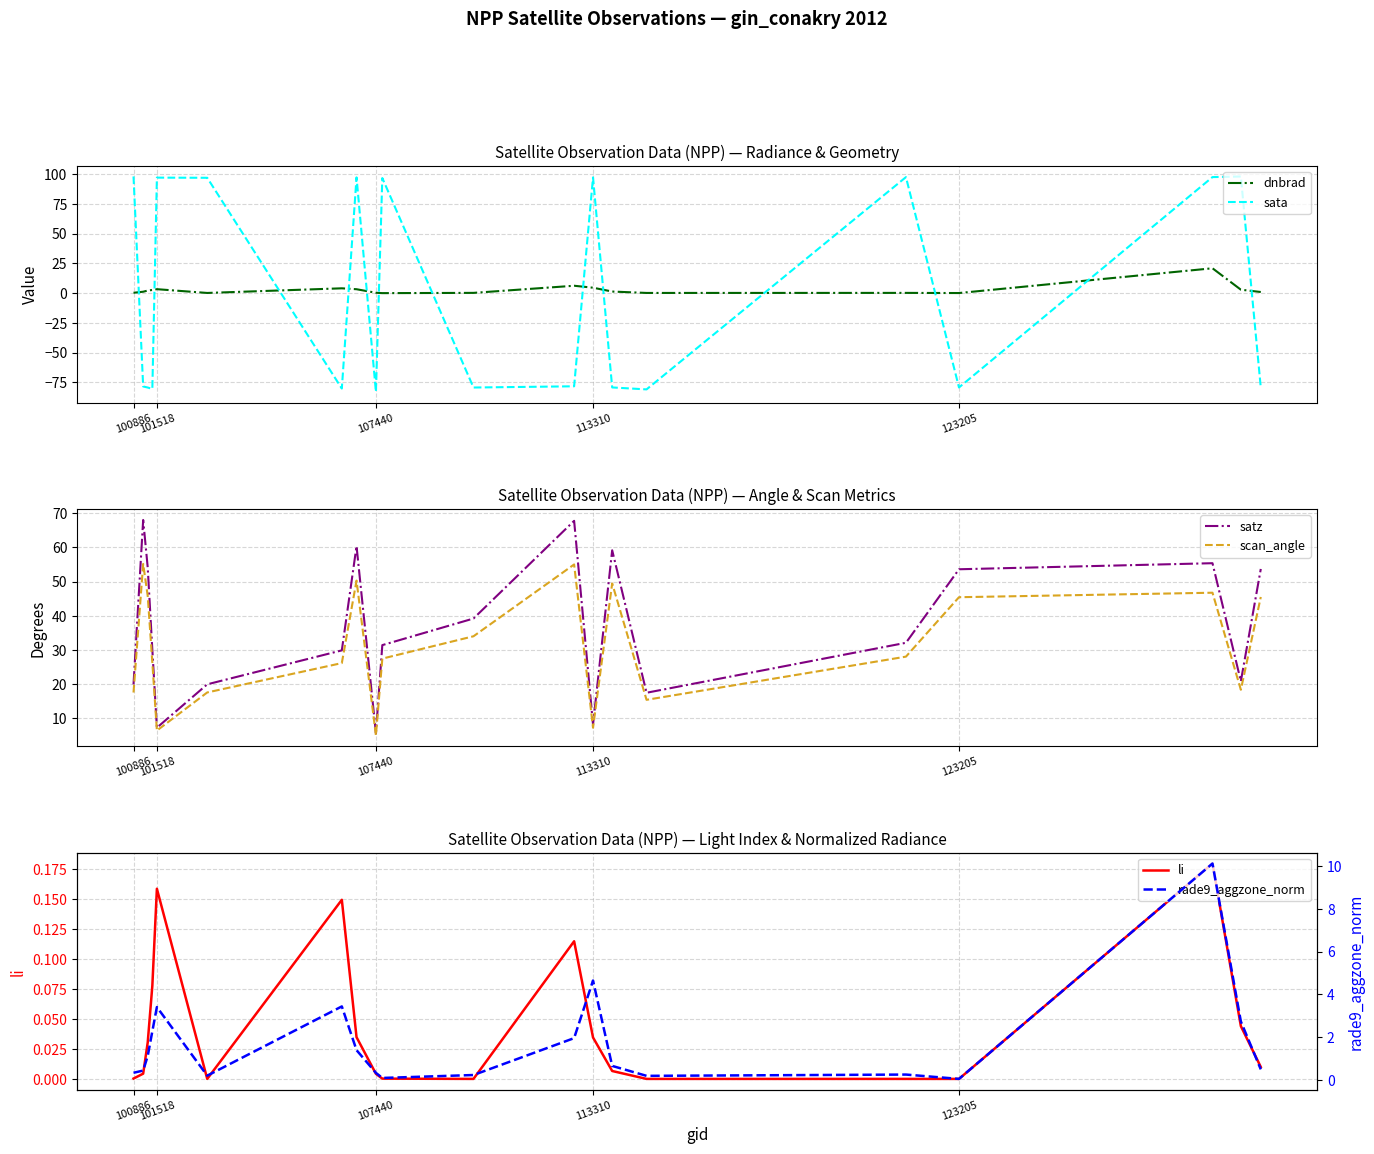

How many times do sata and dnbrad cross each other?

13